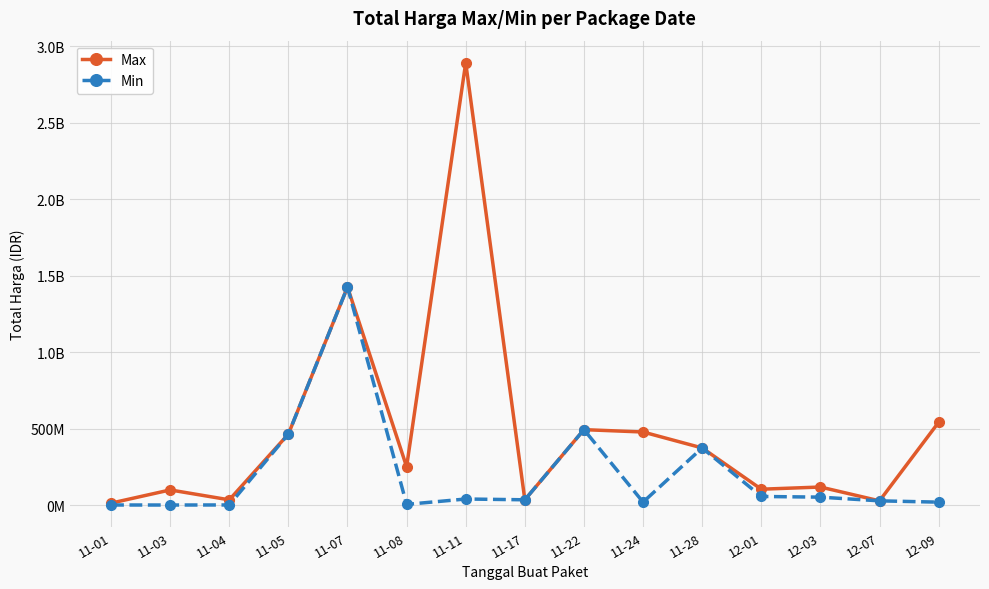

What are all the series names shown in the legend?

Max, Min